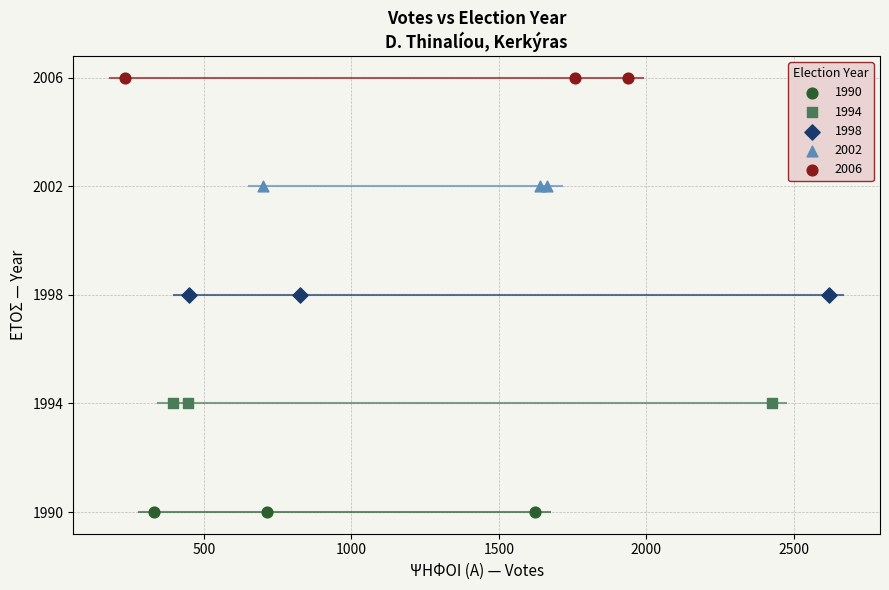

What are all the series names shown in the legend?

1990, 1994, 1998, 2002, 2006